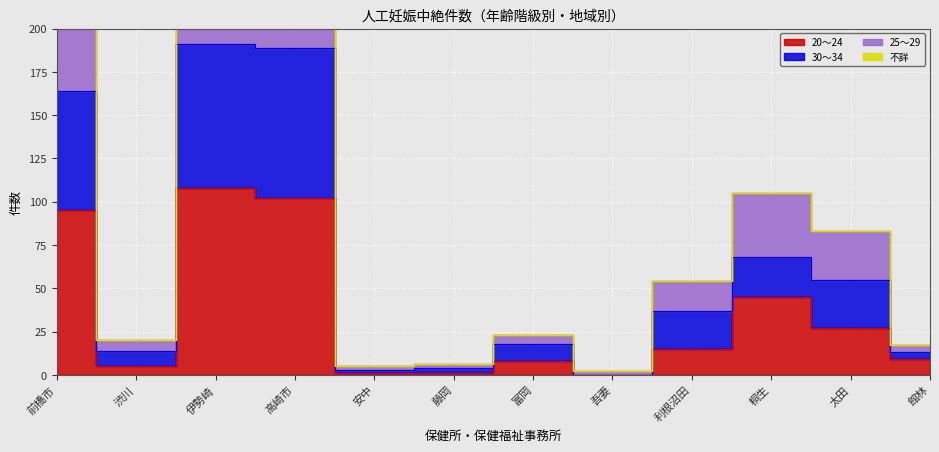

Between 渋川 and 高崎市, which is larger?

高崎市